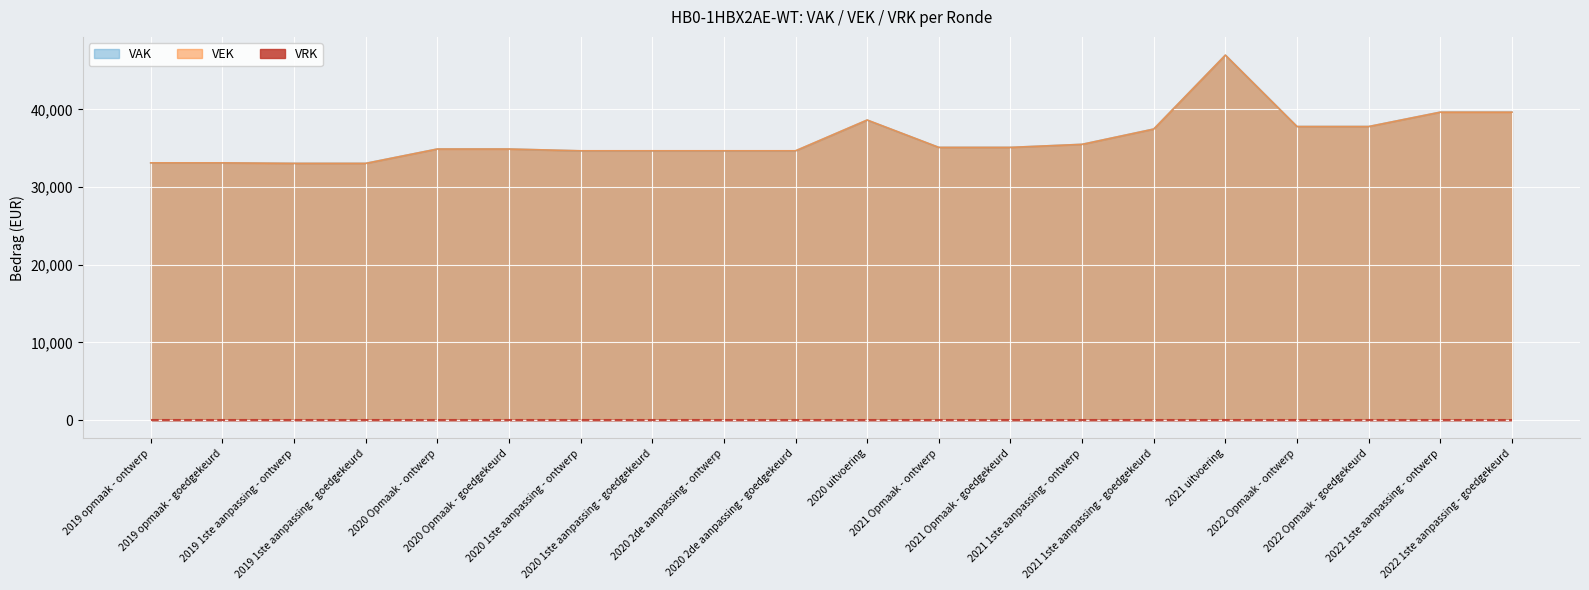

Which series has the widest spread of values?

VAK